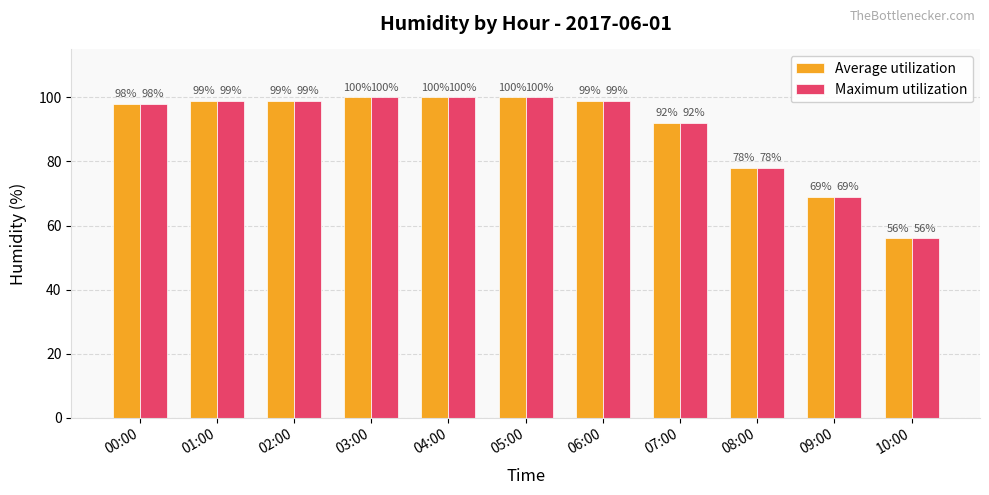

What is the approximate value of Average utilization at 03:00, to the nearest 10?

100